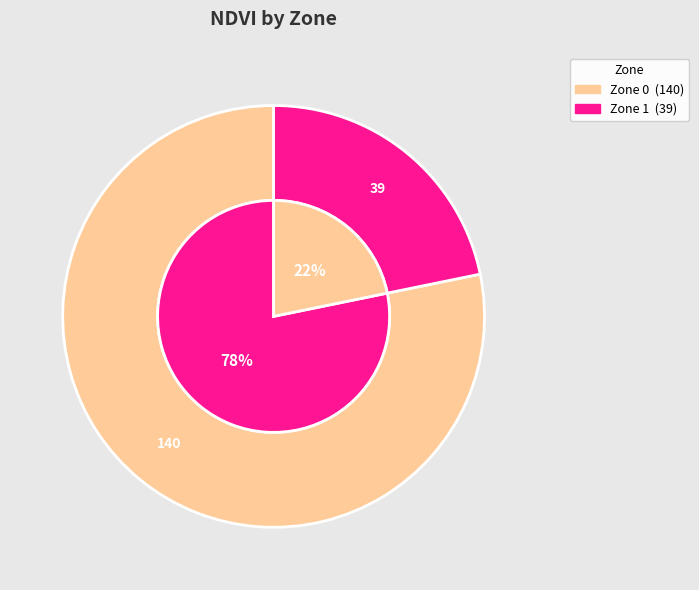

Is 1 the majority of the pie?

No